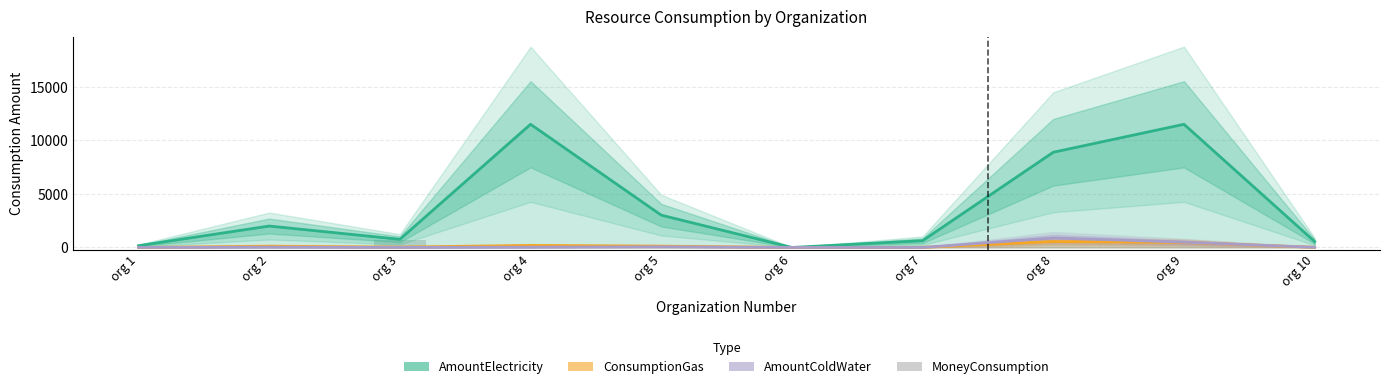

True or false: AmountElectricity has a value of 0.0 at org 6.

True